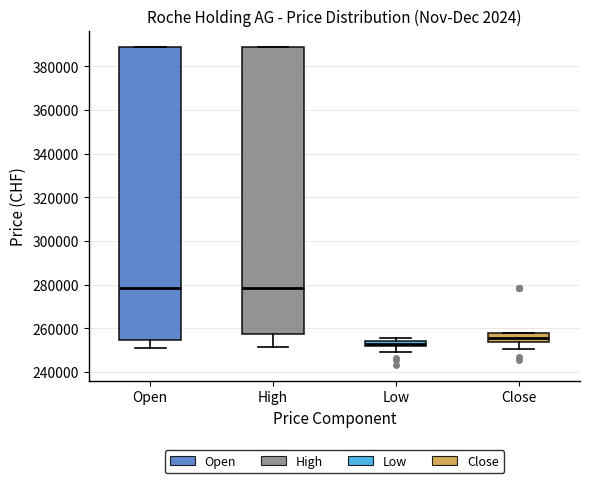

Comparing the boxes themselves (not the whiskers), which one is the tallest?

Open